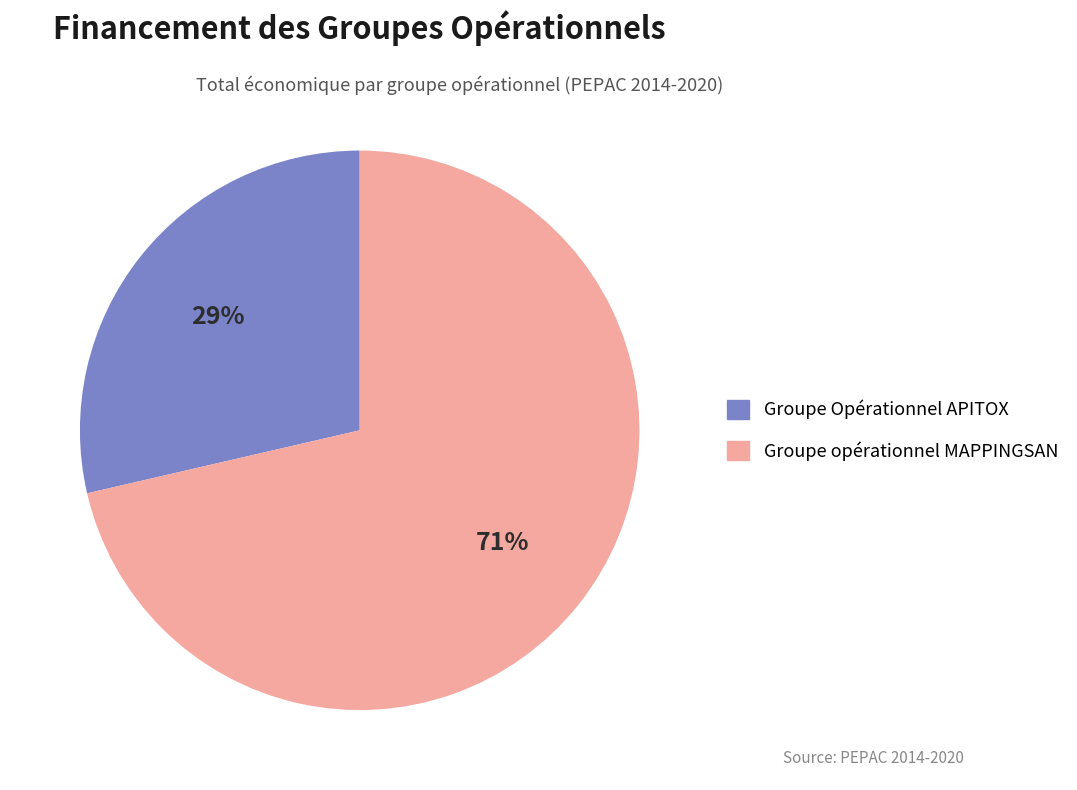

To the nearest percent, what portion does Groupe Opérationnel APITOX represent?

29%